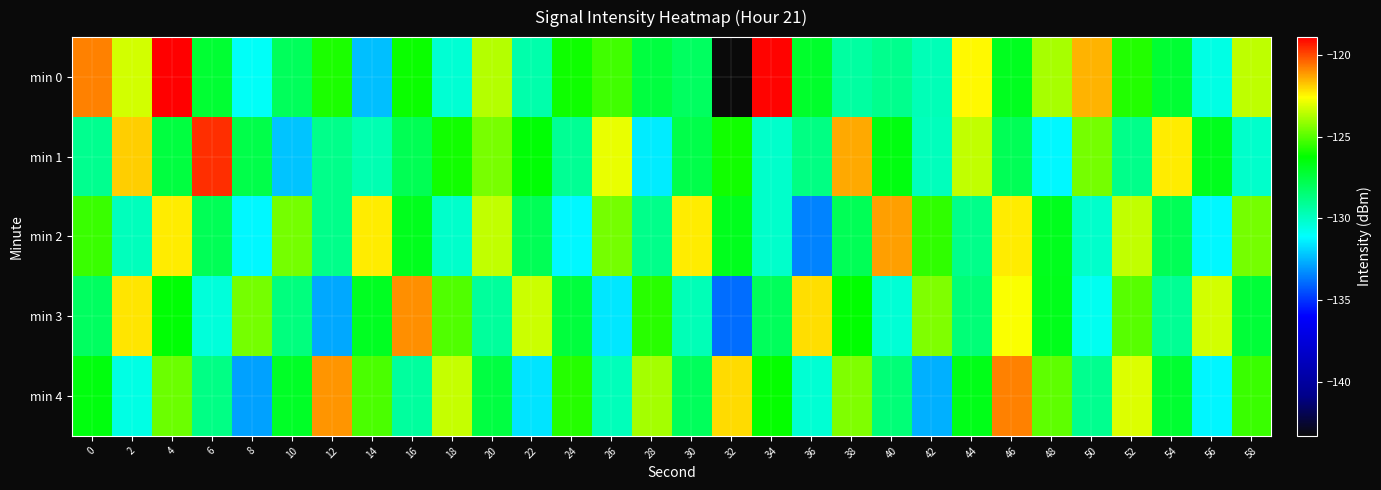

What is the difference between the highest and lowest values at 56?

8.1